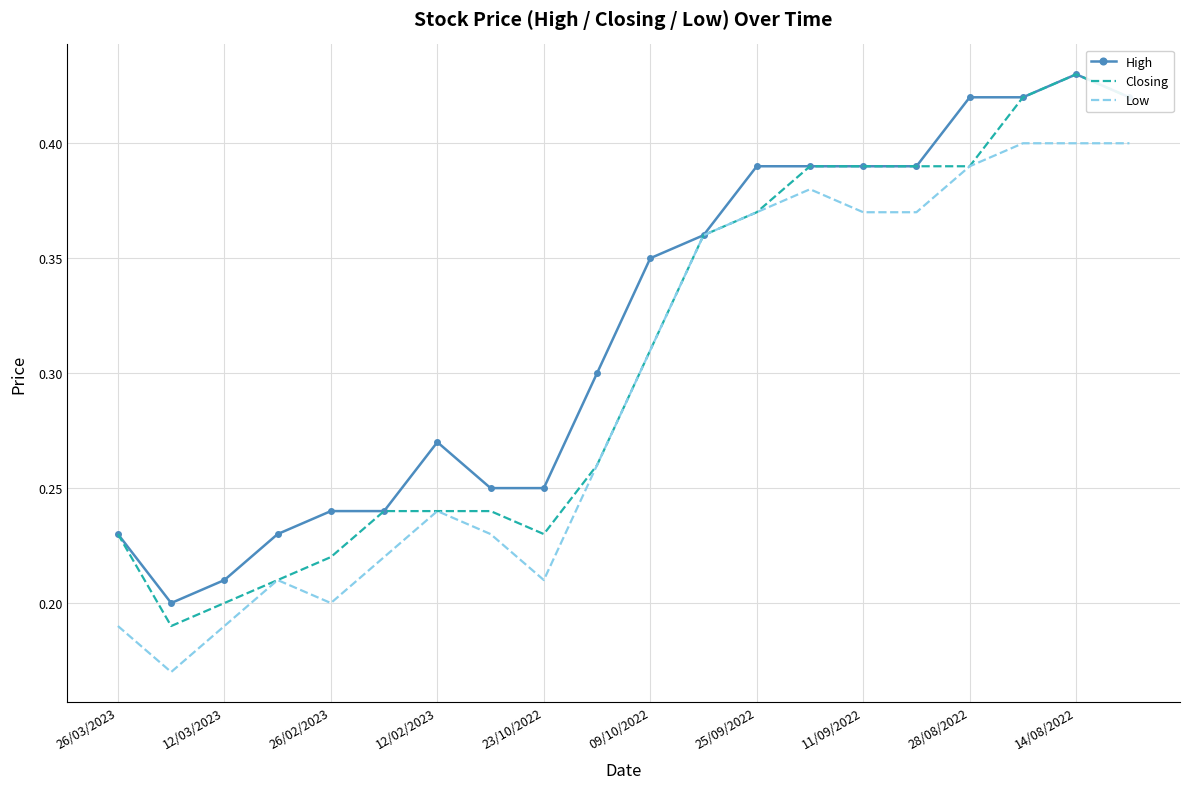

Which series has the largest range (max minus min)?

Closing